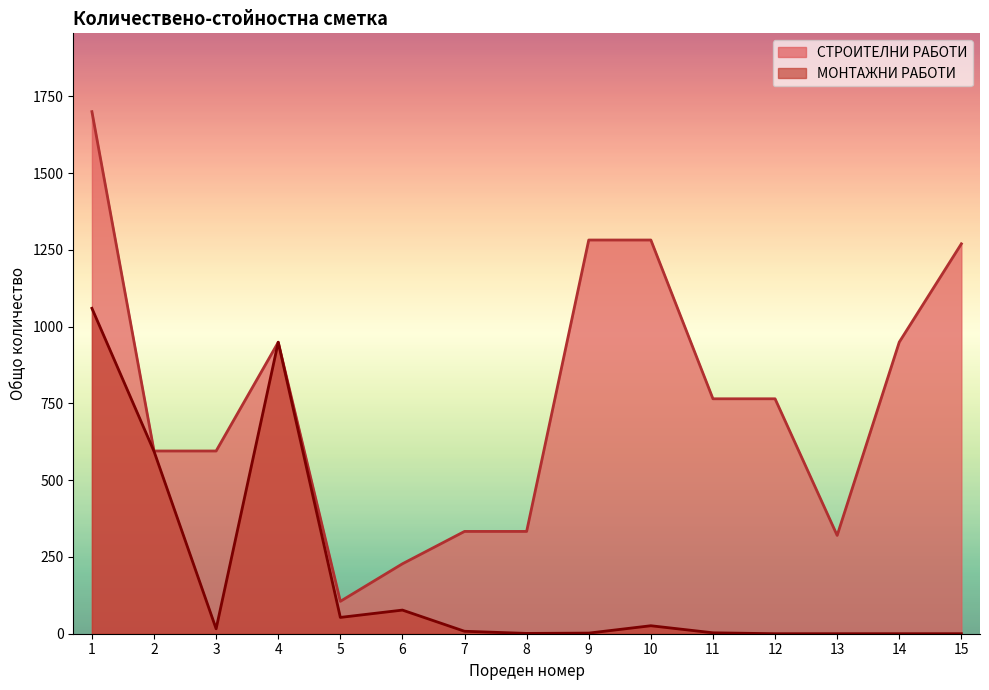

What is the maximum value shown in the chart?

1700.6